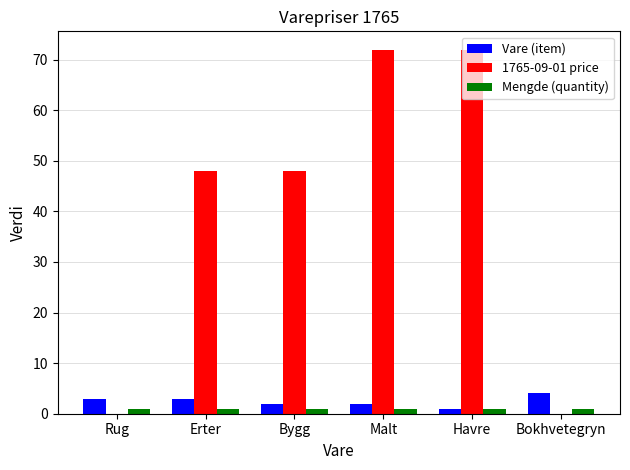

Is the value of Vare (item) at Bygg greater than the value of 1765-09-01 price at Bokhvetegryn?

Yes